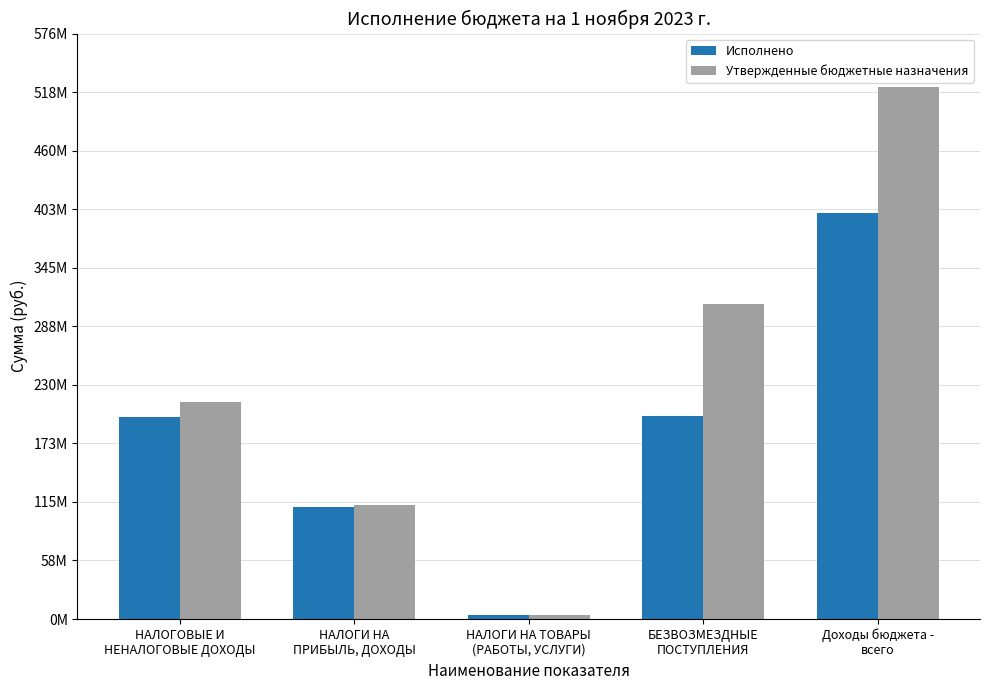

What are all the series names shown in the legend?

Исполнено, Утвержденные бюджетные назначения